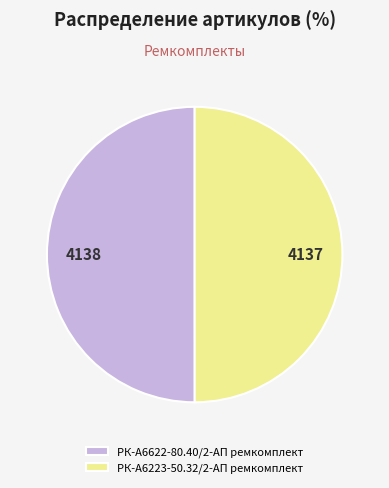

The РК-А6223-50.32/2-АП ремкомплект slice represents 43% of the pie. True or false?

False